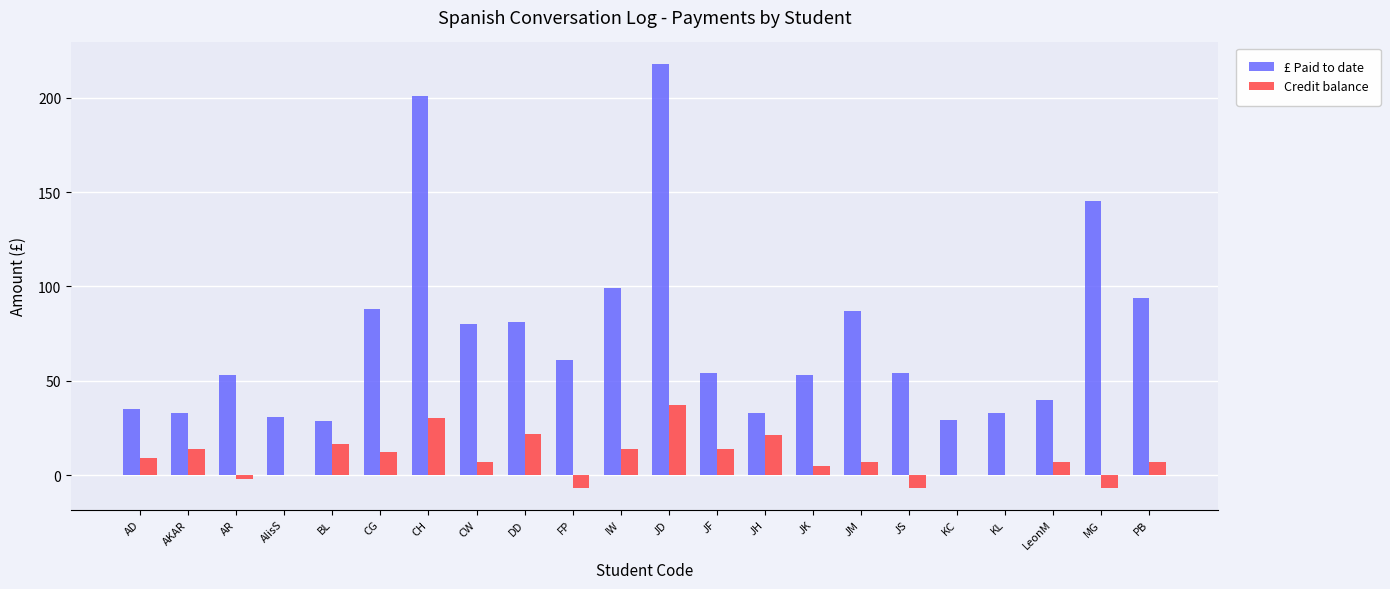

What is the sum of the £ Paid to date values at JF and AlisS?

85.0